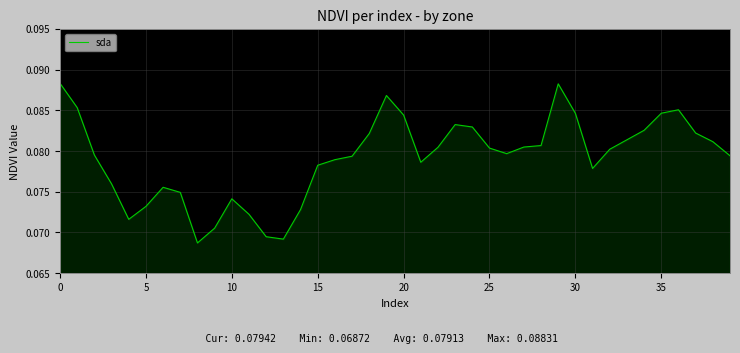

What is the smallest value displayed?

0.1